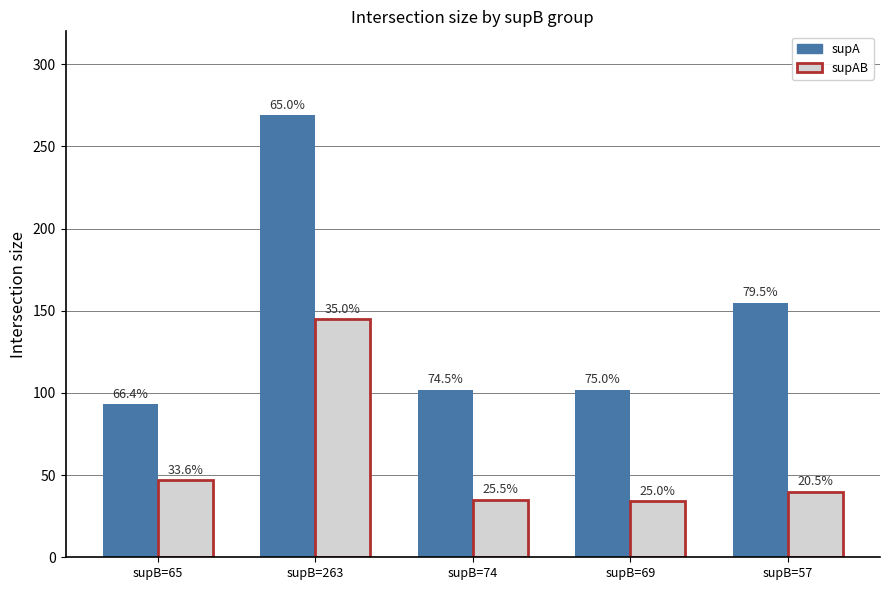

How many bars are there in each group?

2